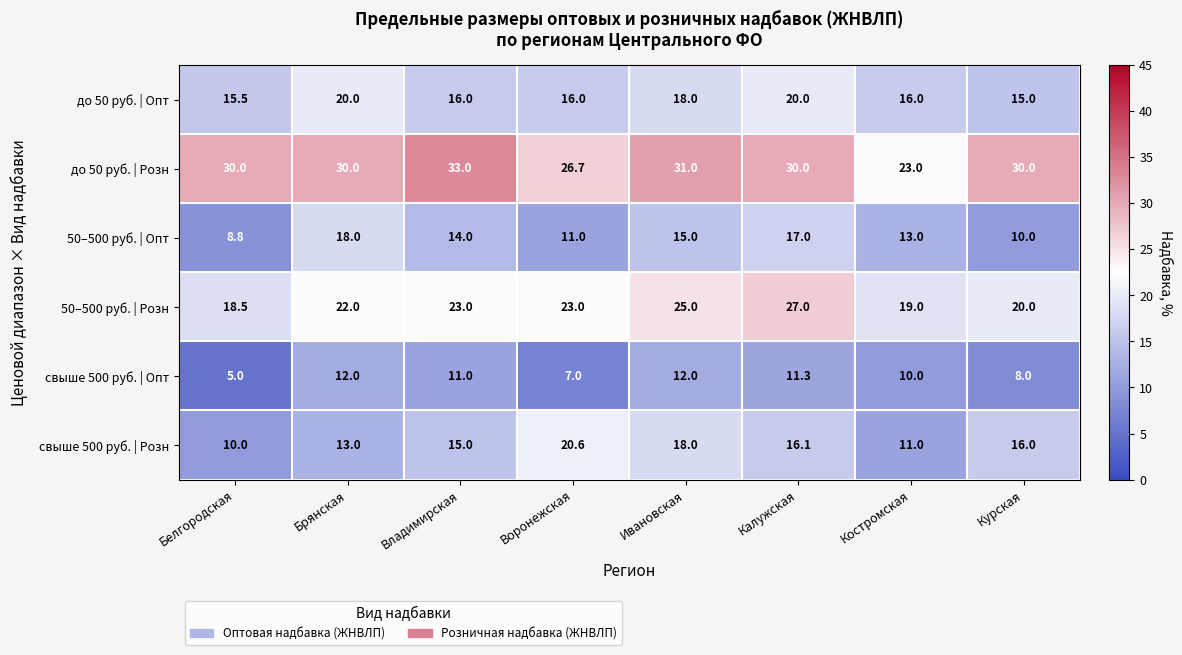

Rank the series by their maximum value, from highest to lowest.

до 50 руб. | Розн, 50–500 руб. | Розн, свыше 500 руб. | Розн, до 50 руб. | Опт, 50–500 руб. | Опт, свыше 500 руб. | Опт